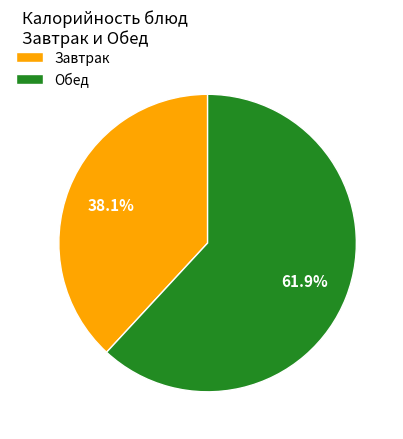

Approximately how many times larger is the value at Завтрак compared to Обед?

0.6